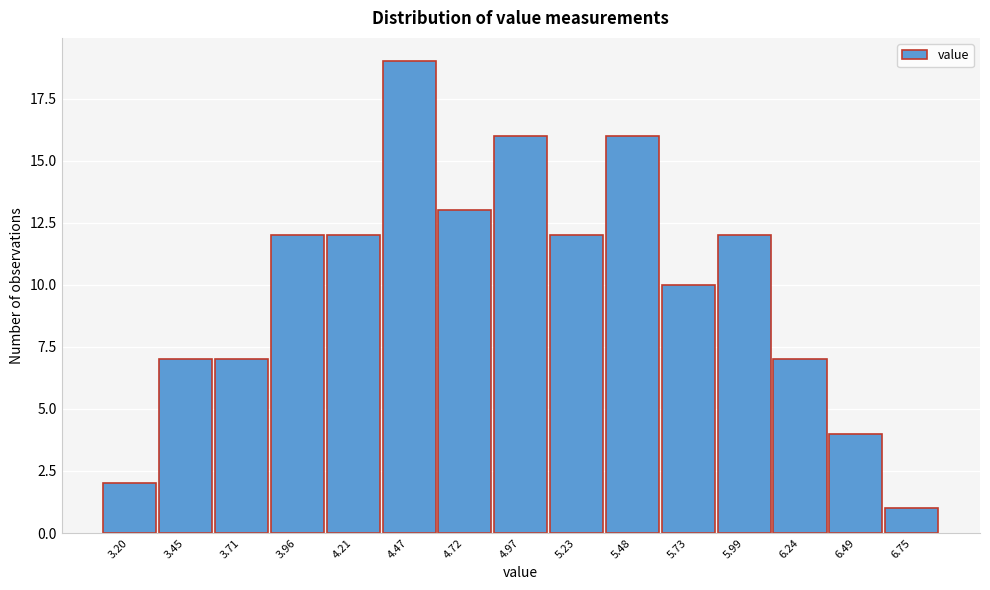

Reading left to right, what are all the values shown in this chart?

2	7	7	12	12	19	13	16	12	16	10	12	7	4	1